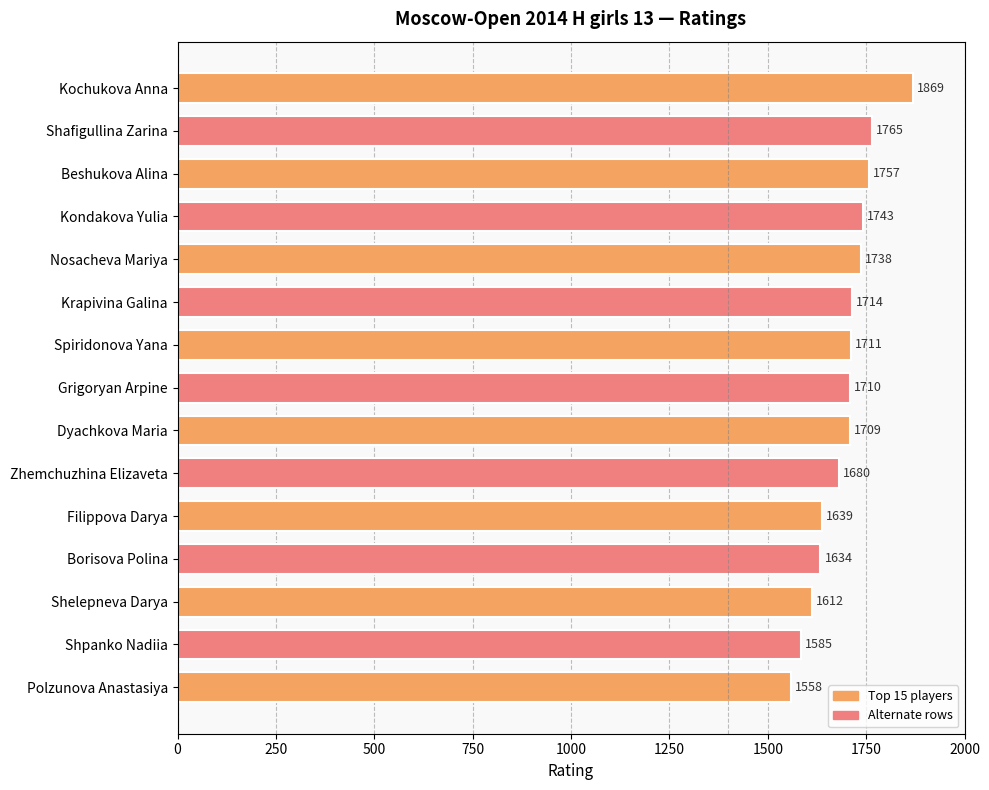

Rank the categories by value from lowest to highest.

Polzunova Anastasiya, Shpanko Nadiia, Shelepneva Darya, Borisova Polina, Filippova Darya, Zhemchuzhina Elizaveta, Dyachkova Maria, Grigoryan Arpine, Spiridonova Yana, Krapivina Galina, Nosacheva Mariya, Kondakova Yulia, Beshukova Alina, Shafigullina Zarina, Kochukova Anna